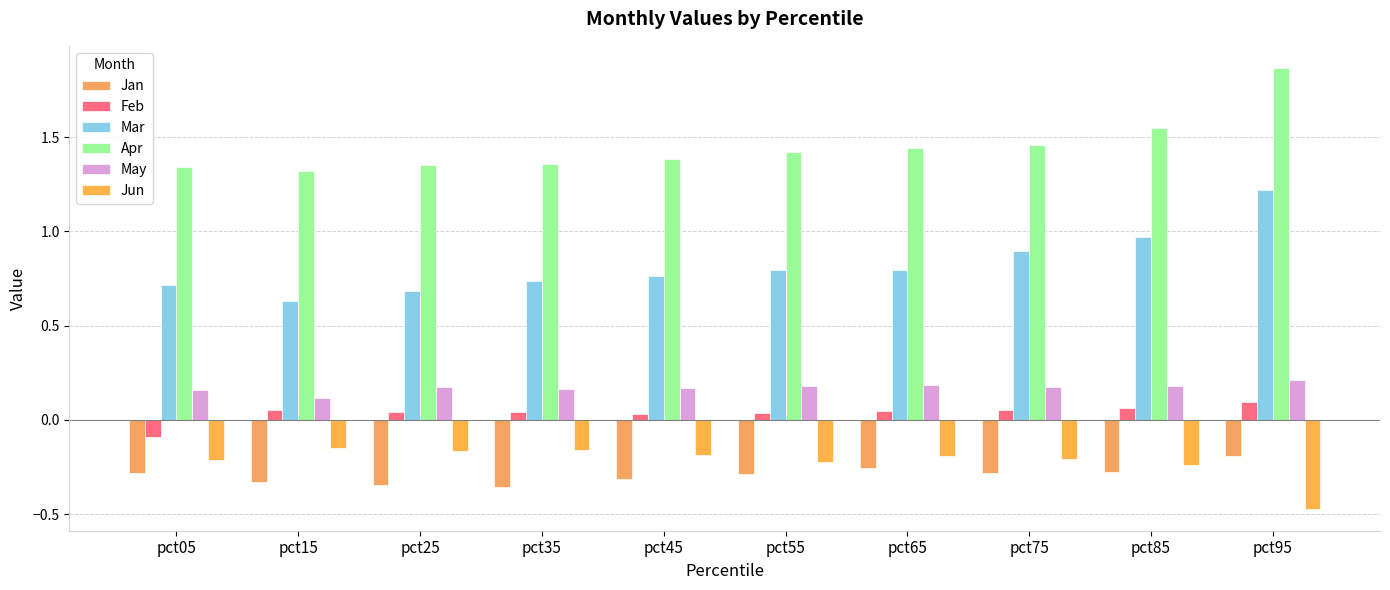

True or false: Feb has a value of 0.0 at pct45.

True